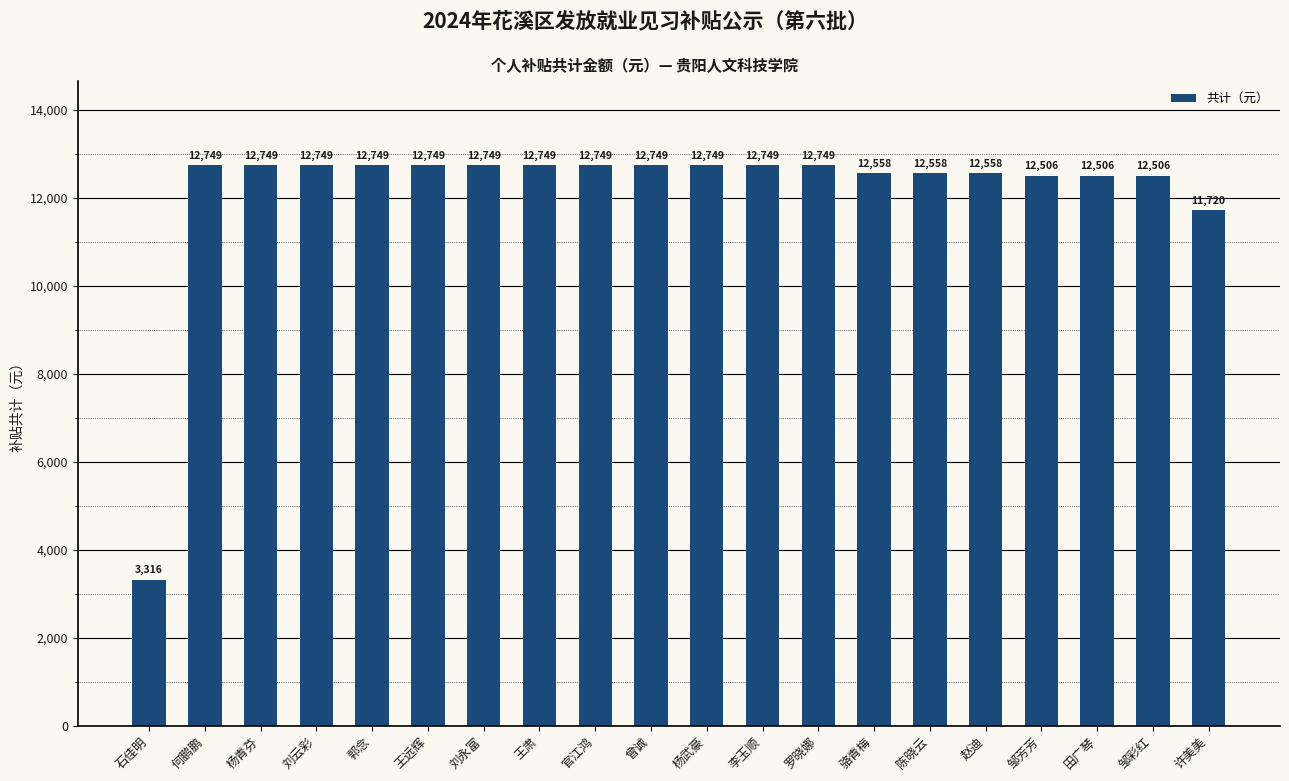

What is the maximum value shown in the chart?

12749.0